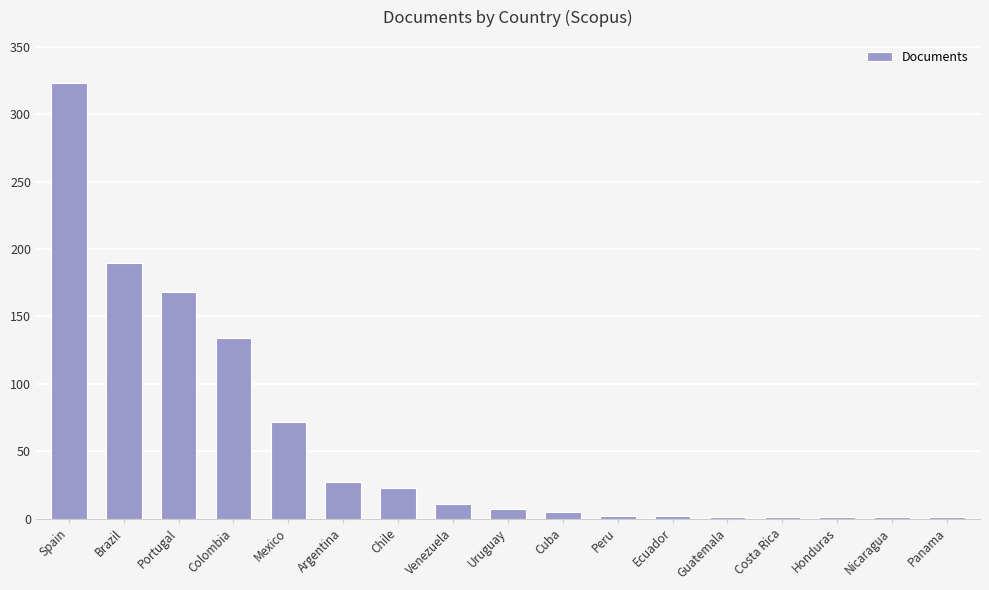

At which label is the value closest to 162?

Portugal